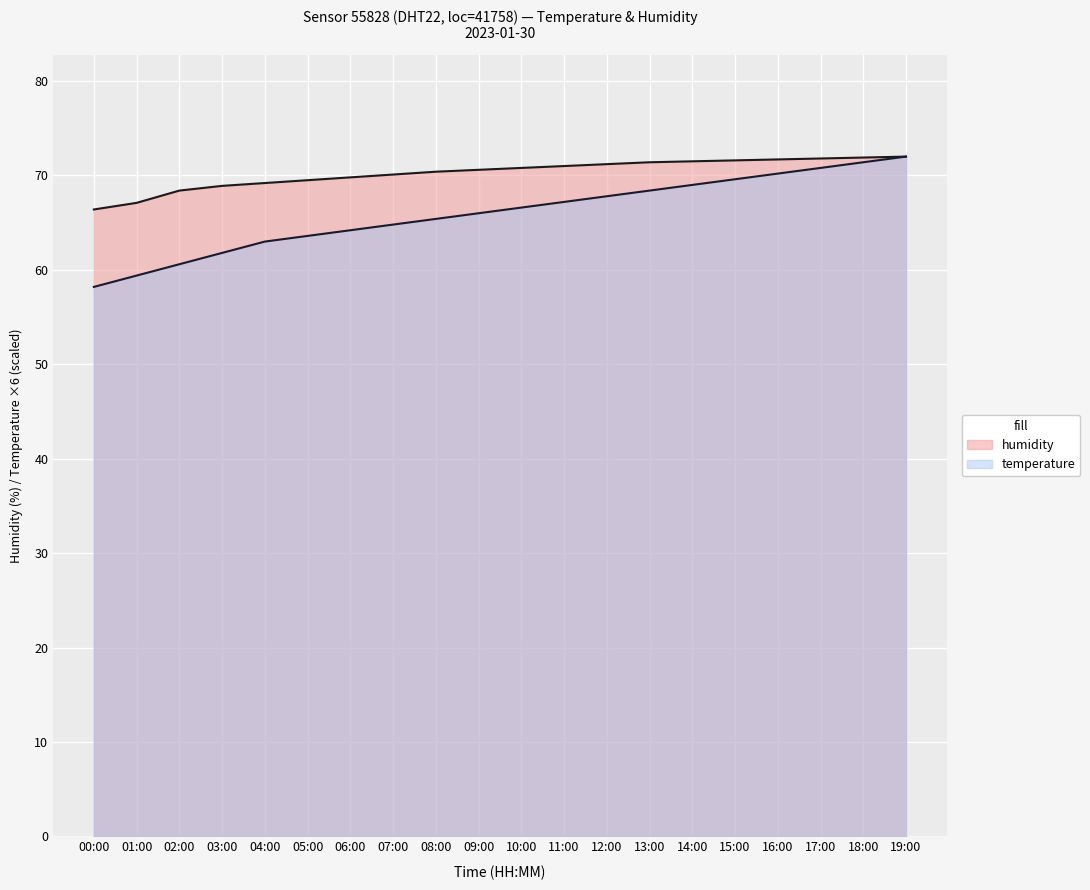

The temperature series shows 69.6 at 15:00. True or false?

True